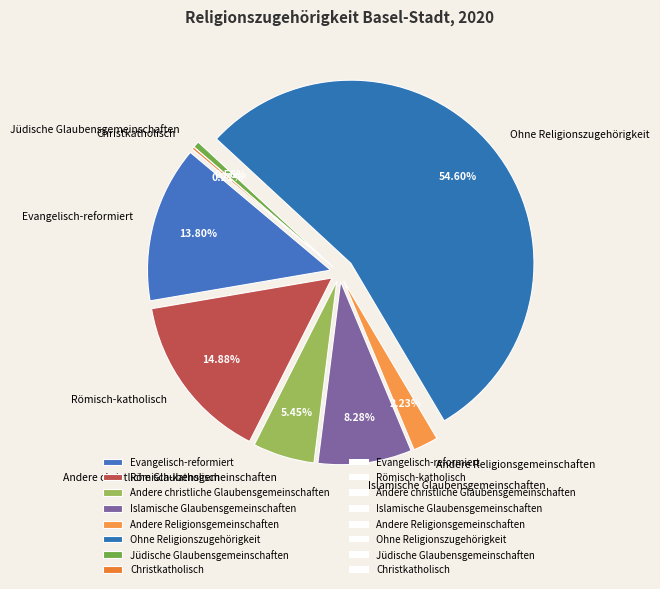

To the nearest percent, what is the average slice percentage?

12%